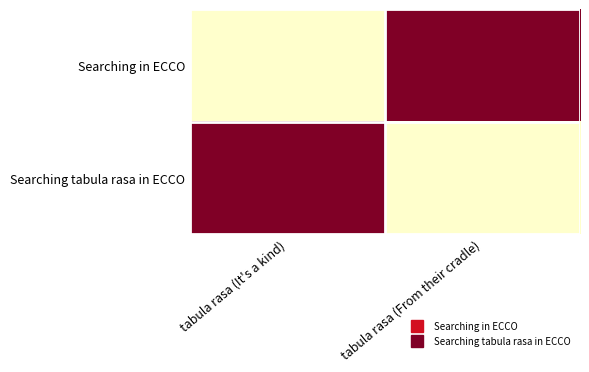

Reading left to right, what are all the values shown in this chart?

Searching in ECCO: tabula rasa (It's a kind)=4035	tabula rasa (From their cradle)=5022
Searching tabula rasa in ECCO: tabula rasa (It's a kind)=5022	tabula rasa (From their cradle)=4035